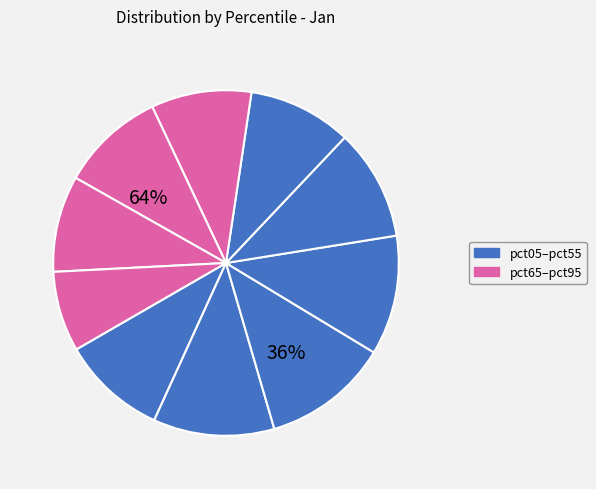

True or false: pct35 accounts for 1% of the total.

False